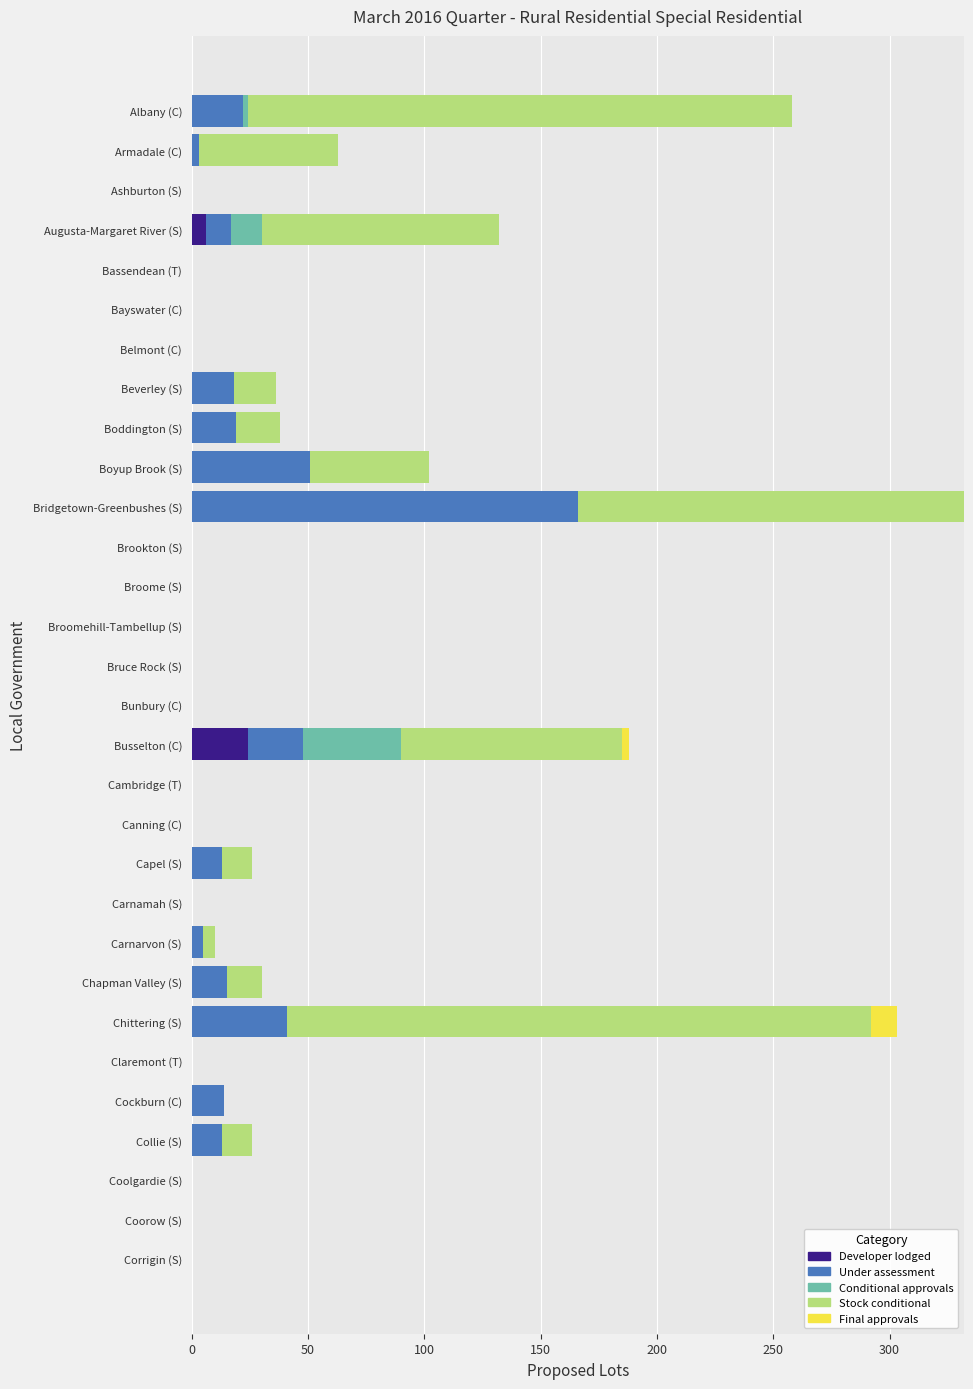

At which label does Developer lodged reach its peak?

Busselton (C)